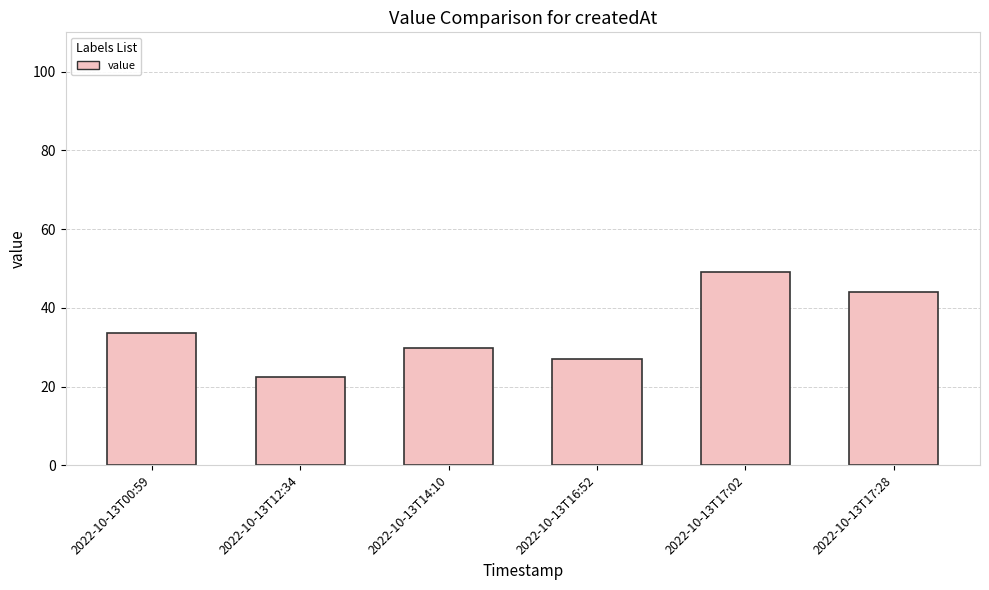

List the labels in order of value, largest first.

2022-10-13T17:02, 2022-10-13T17:28, 2022-10-13T00:59, 2022-10-13T14:10, 2022-10-13T16:52, 2022-10-13T12:34